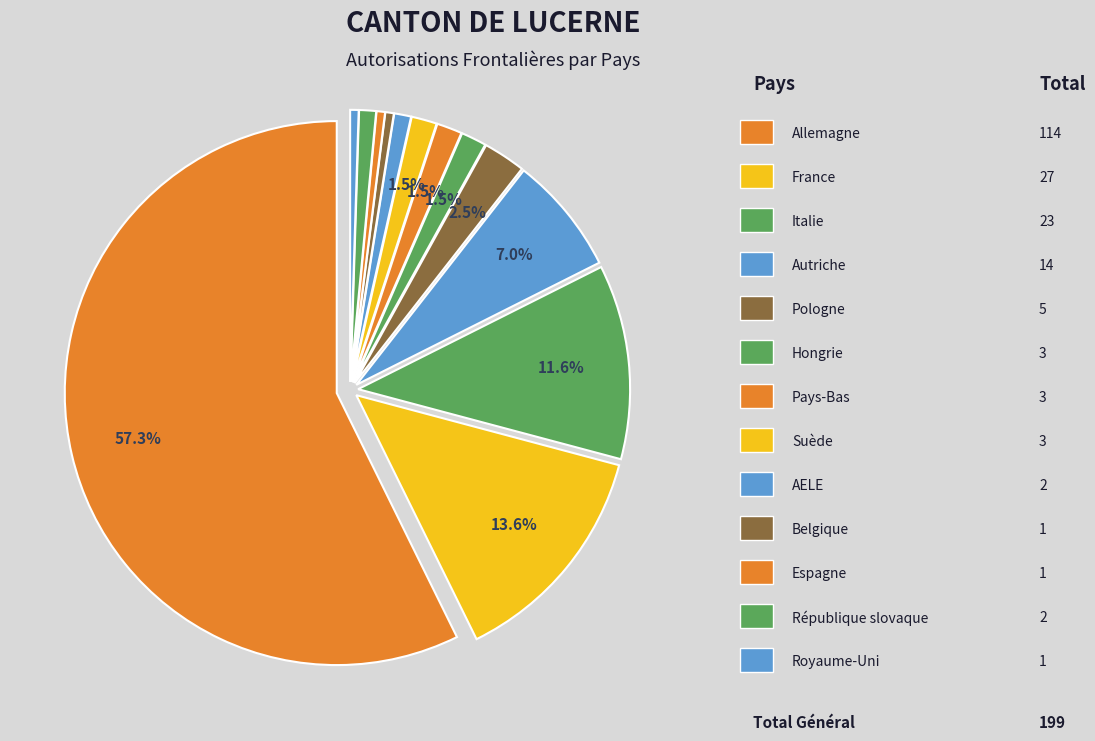

Is Autriche the majority of the pie?

No